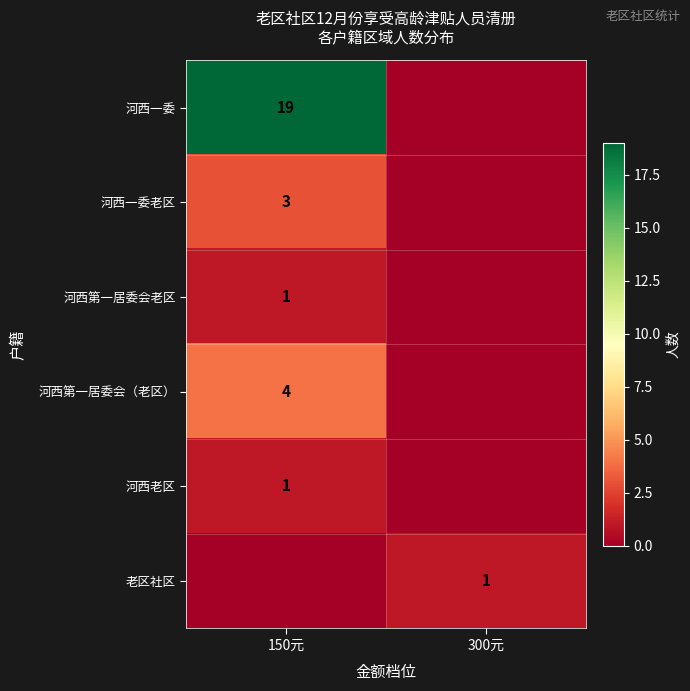

The value of 河西一委老区 at 150元 is 3. True or false?

True